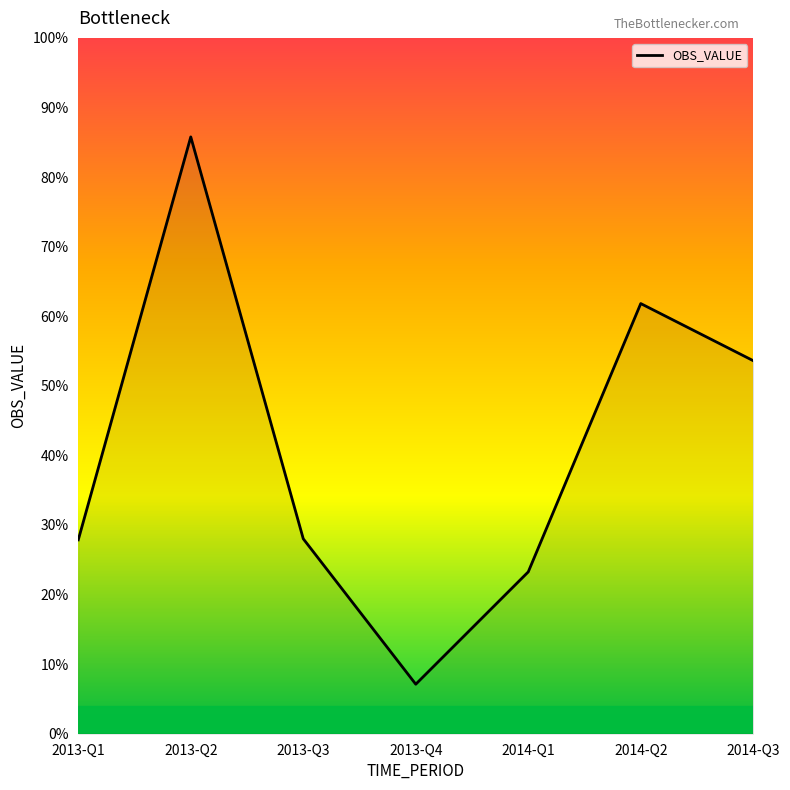

How many interior local peaks (higher than both neighbors) does the data have?

2